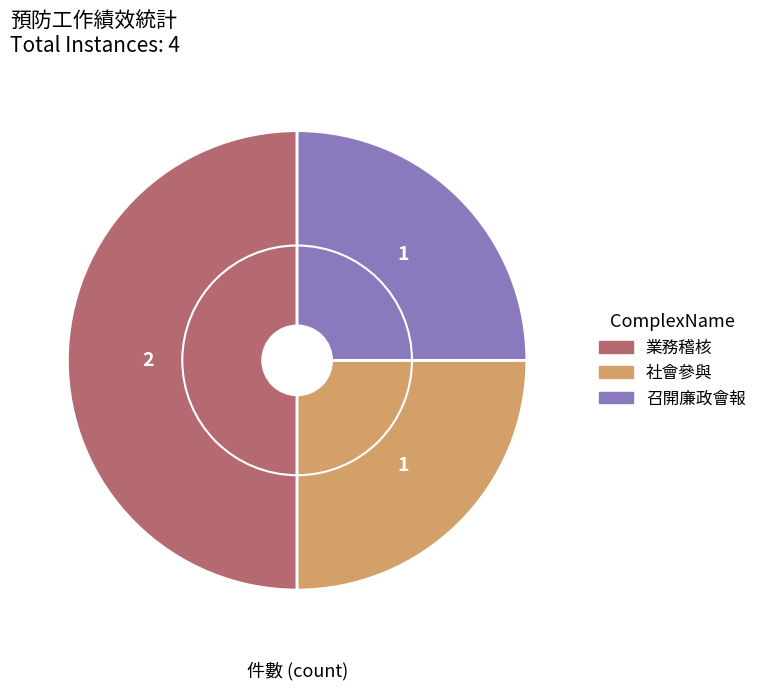

How many slices are in this pie chart?

3